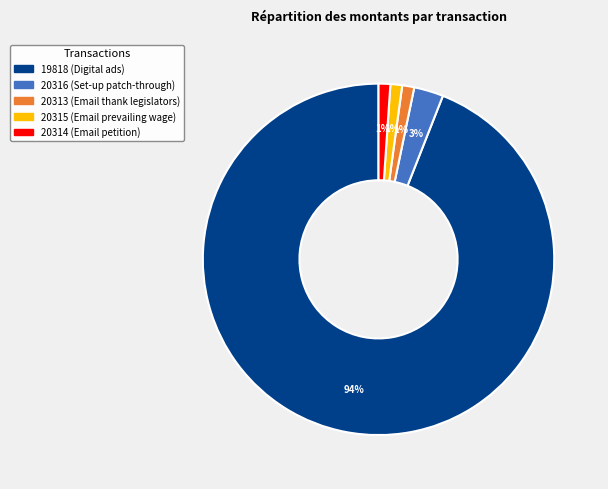

What is the largest slice in the pie chart?

19818